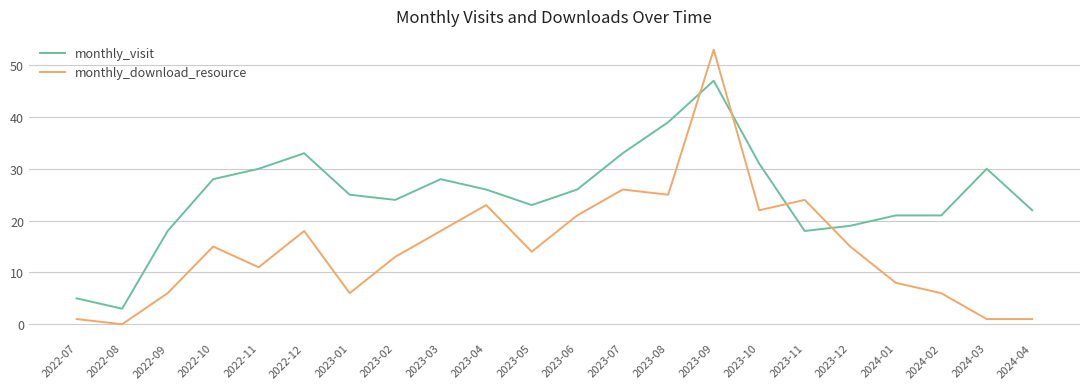

Which series has the largest total across all categories?

monthly_visit